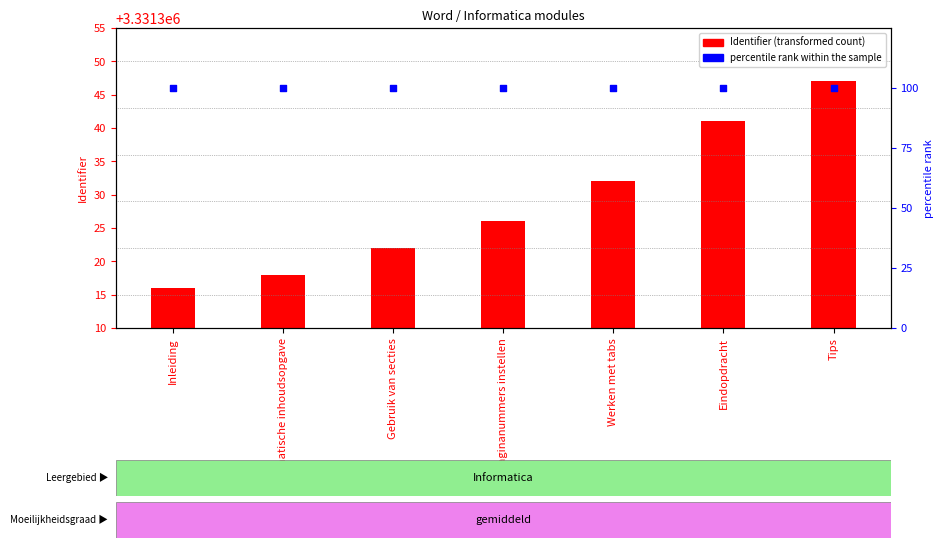

At which category is the sum across all series the highest?

Tips